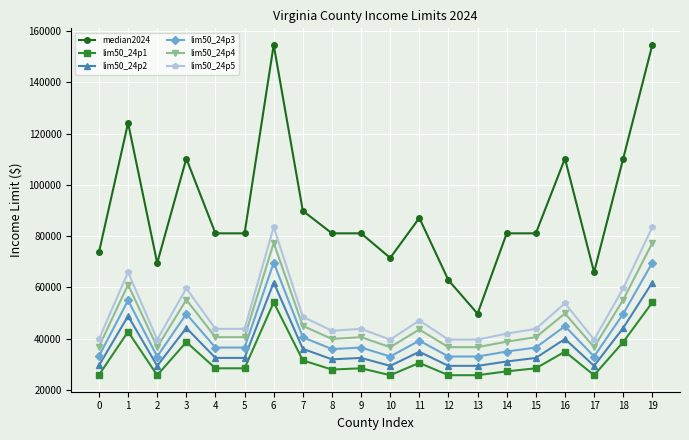

Read the lim50_24p3 value at 8.

35900